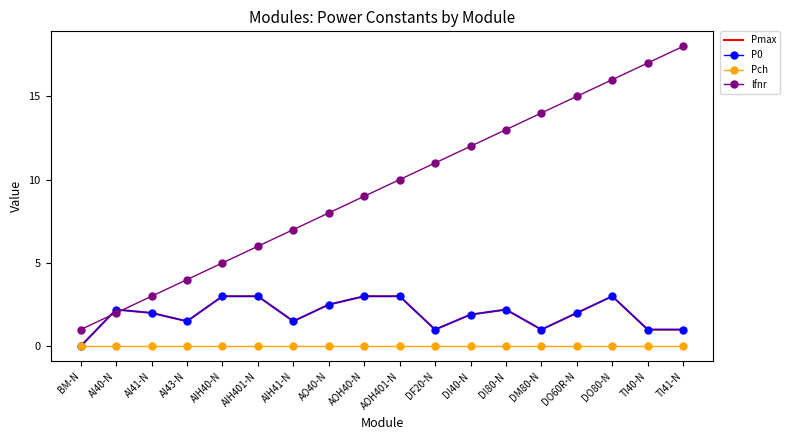

Reading left to right, extract all data points from this chart.

Pmax: BM-N=0.0	AI40-N=2.2	AI41-N=2.0	AI43-N=1.5	AIH40-N=3.0	AIH401-N=3.0	AIH41-N=1.5	AO40-N=2.5	AOH40-N=3.0	AOH401-N=3.0	DF20-N=1.0	DI40-N=1.9	DI80-N=2.2	DM80-N=1.0	DO60R-N=2.0	DO80-N=3.0	TI40-N=1.0	TI41-N=1.0
P0: BM-N=0.0	AI40-N=2.2	AI41-N=2.0	AI43-N=1.5	AIH40-N=3.0	AIH401-N=3.0	AIH41-N=1.5	AO40-N=2.5	AOH40-N=3.0	AOH401-N=3.0	DF20-N=1.0	DI40-N=1.9	DI80-N=2.2	DM80-N=1.0	DO60R-N=2.0	DO80-N=3.0	TI40-N=1.0	TI41-N=1.0
Pch: BM-N=0.0	AI40-N=0.0	AI41-N=0.0	AI43-N=0.0	AIH40-N=0.0	AIH401-N=0.0	AIH41-N=0.0	AO40-N=0.0	AOH40-N=0.0	AOH401-N=0.0	DF20-N=0.0	DI40-N=0.0	DI80-N=0.0	DM80-N=0.0	DO60R-N=0.0	DO80-N=0.0	TI40-N=0.0	TI41-N=0.0
lfnr: BM-N=1.0	AI40-N=2.0	AI41-N=3.0	AI43-N=4.0	AIH40-N=5.0	AIH401-N=6.0	AIH41-N=7.0	AO40-N=8.0	AOH40-N=9.0	AOH401-N=10.0	DF20-N=11.0	DI40-N=12.0	DI80-N=13.0	DM80-N=14.0	DO60R-N=15.0	DO80-N=16.0	TI40-N=17.0	TI41-N=18.0